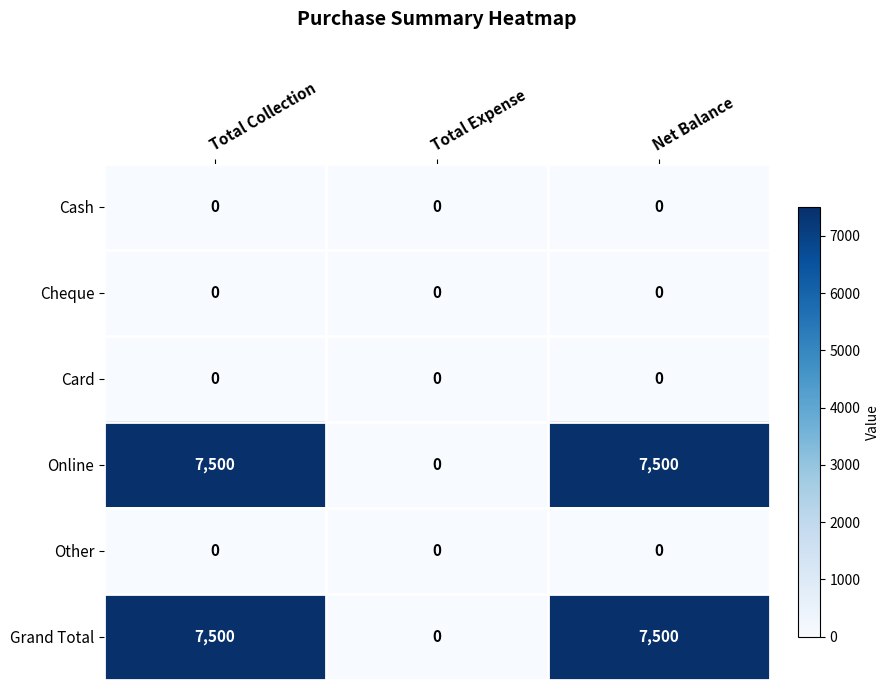

How many series are shown in this chart?

6